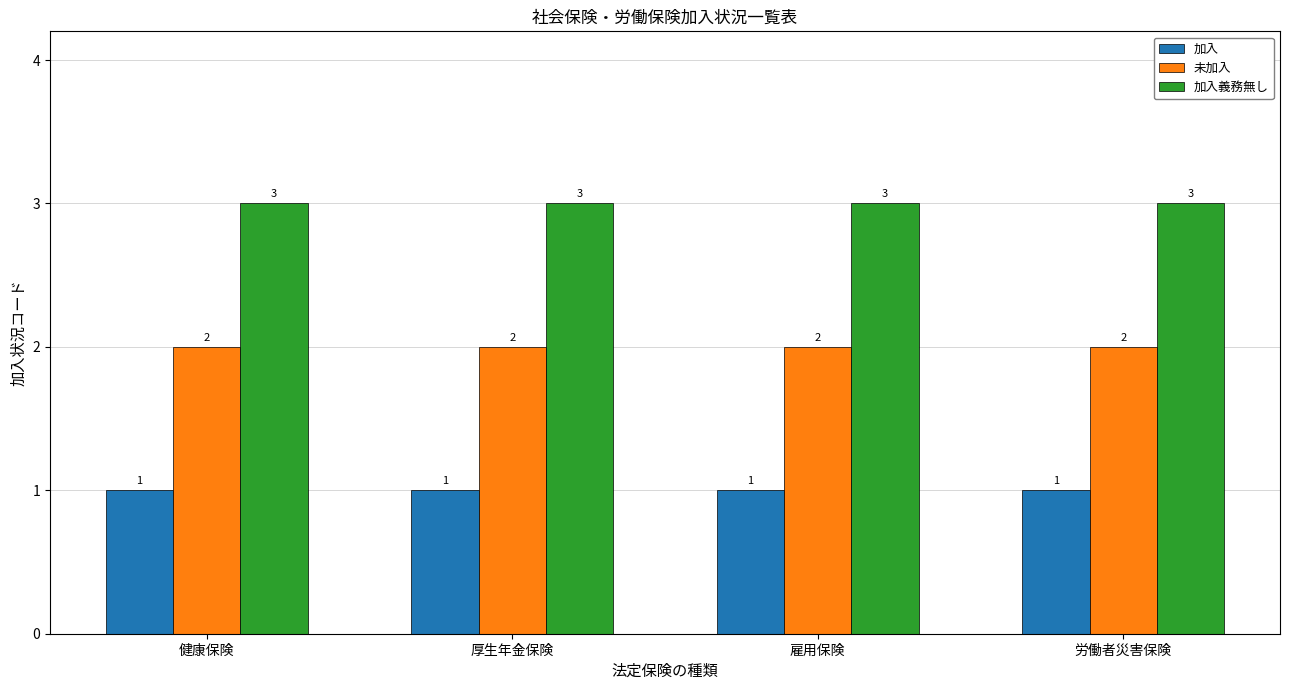

What is the maximum value for 未加入?

2